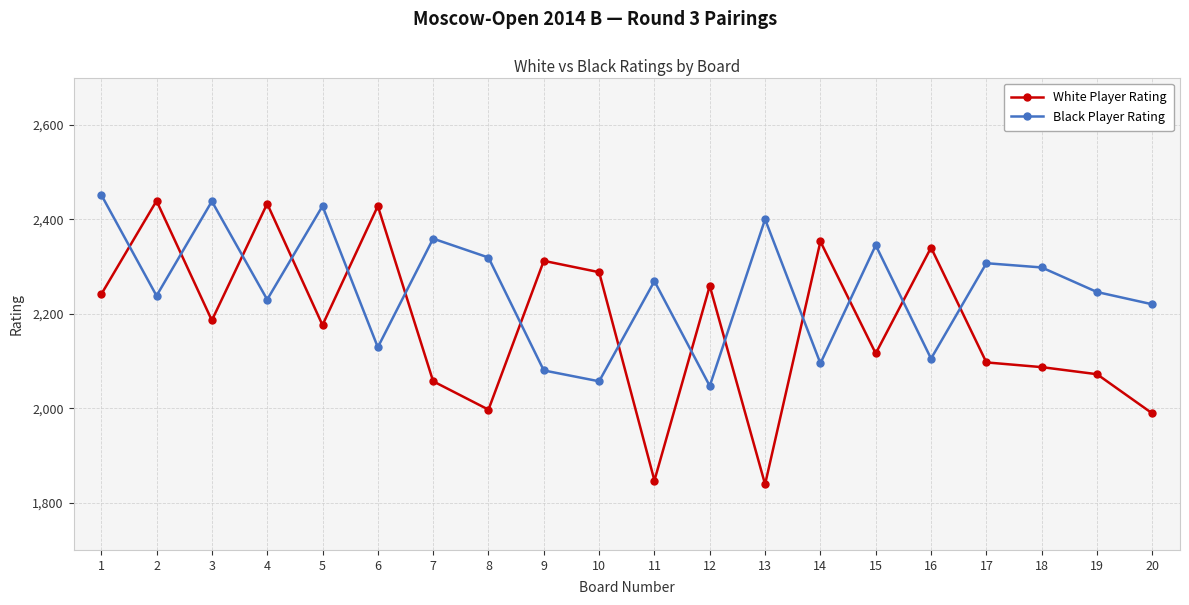

Reading left to right, transcribe all the data shown in this chart.

White Player Rating: 2241	2439	2186	2433	2176	2428	2057	1997	2312	2288	1847	2259	1839	2353	2116	2340	2097	2087	2072	1989
Black Player Rating: 2452	2238	2438	2230	2428	2129	2359	2319	2080	2057	2269	2047	2400	2095	2345	2105	2307	2298	2246	2220